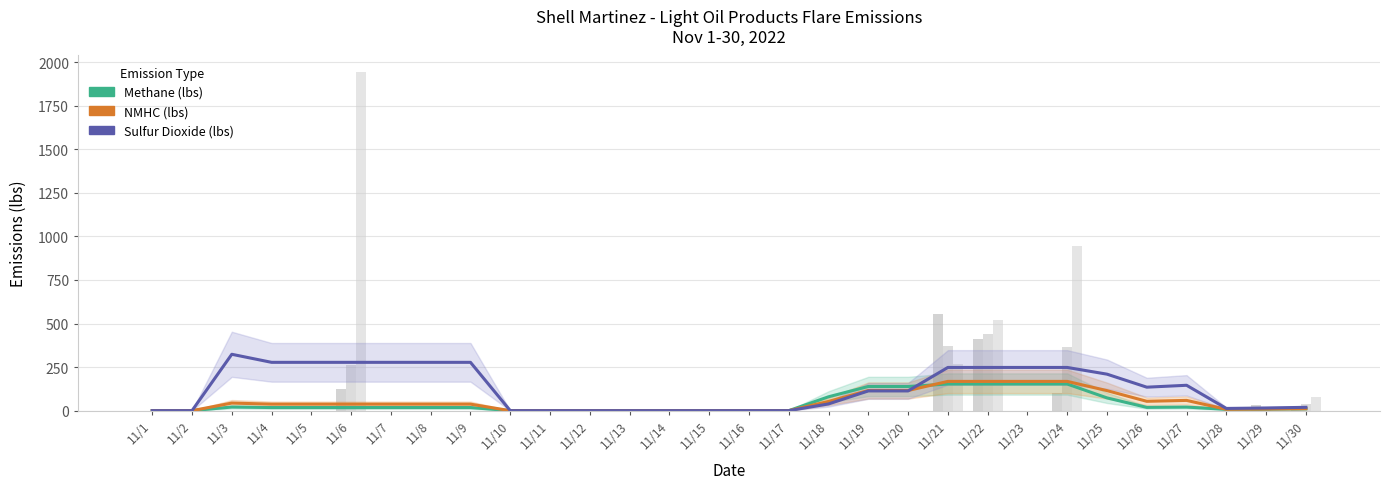

What is the sum of all Sulfur Dioxide (lbs) values?

3780.9